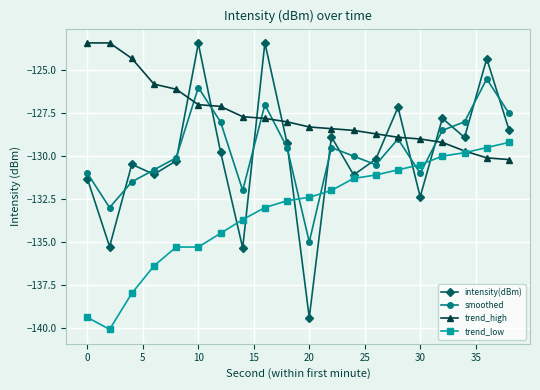

How many intersections are there between smoothed and intensity(dBm)?

14